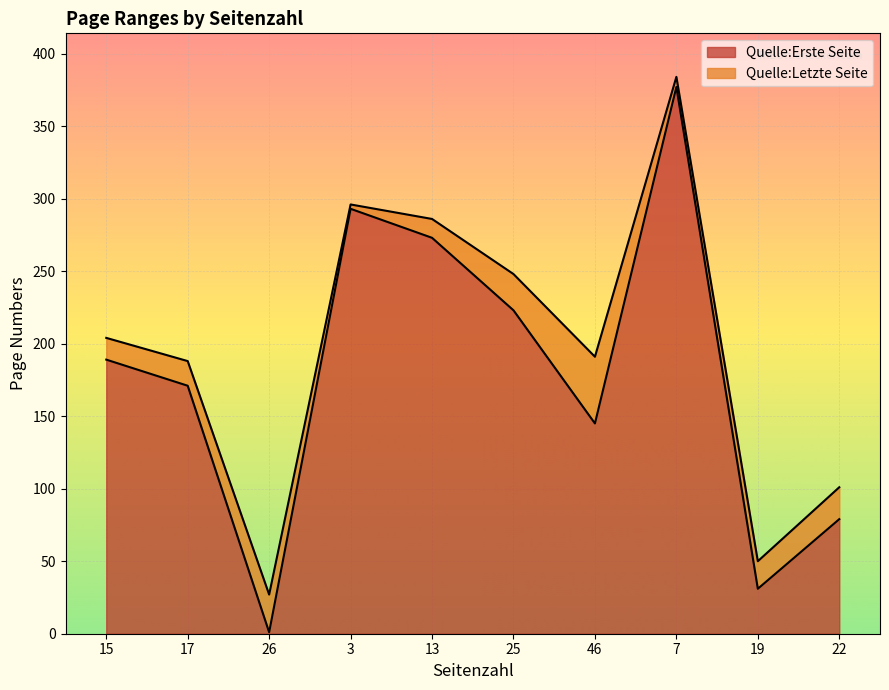

What is the value of the Quelle:Erste Seite point at the 7th from the left?

145